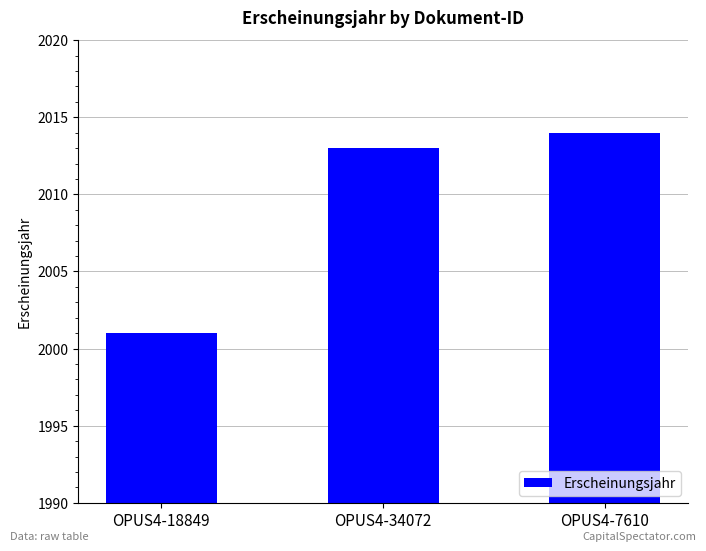

Between OPUS4-34072 and OPUS4-7610, which is larger?

OPUS4-7610